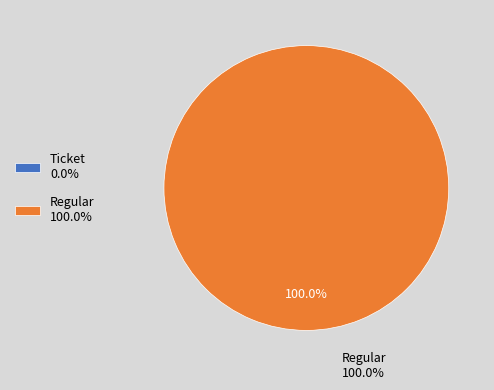

To the nearest percent, what is the difference between the Ticket and Regular slice percentages?

100%